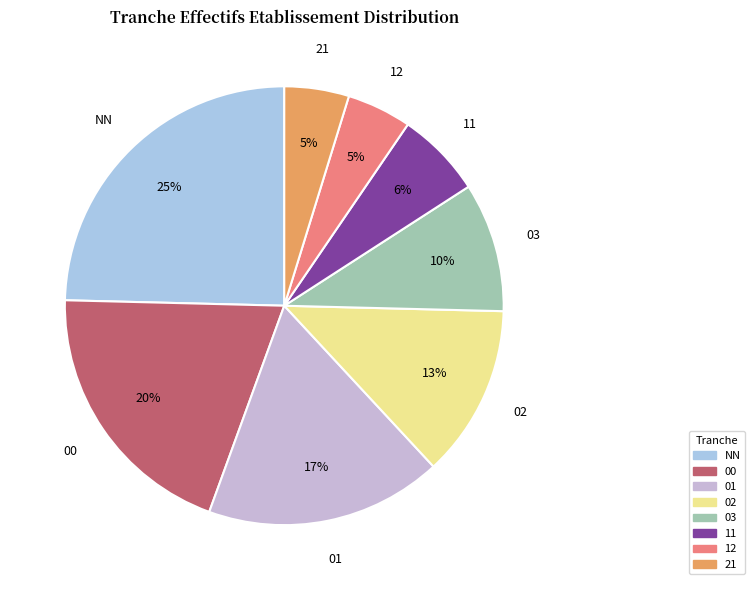

Combined, do 11 and 00 account for over 50%?

No